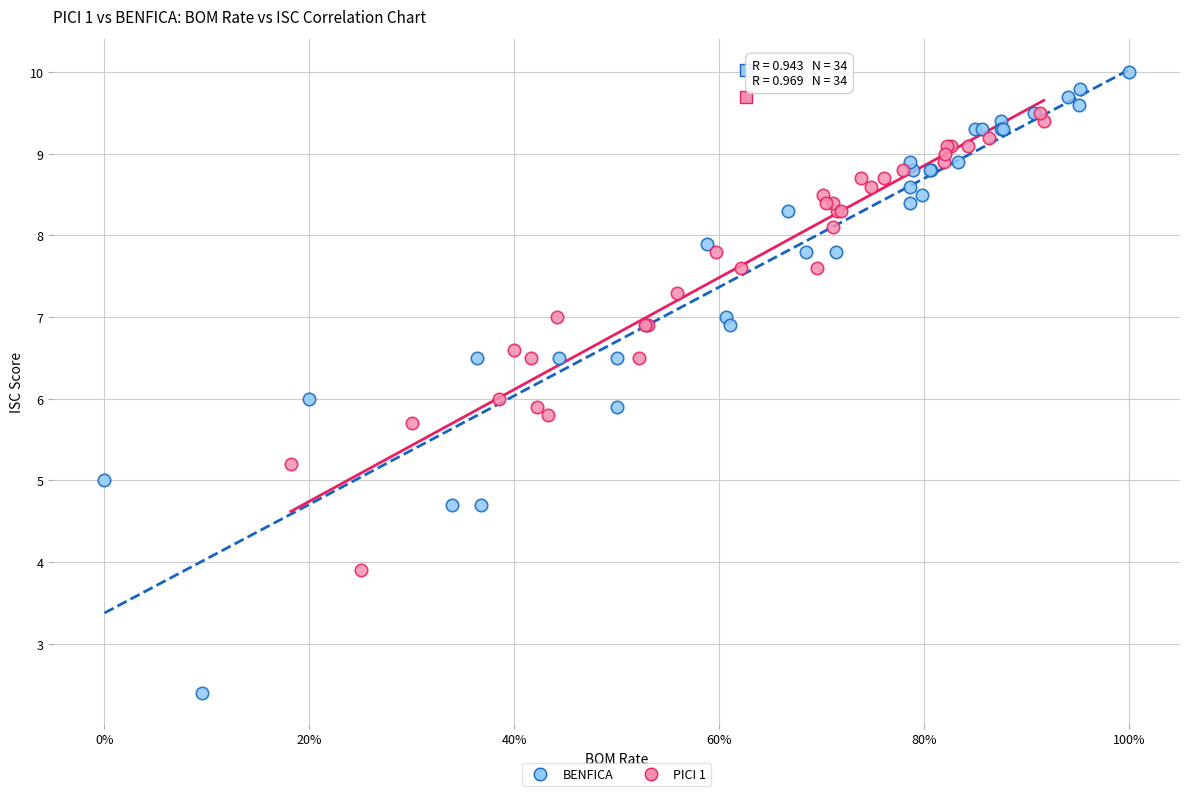

Which series contains the highest Y value?

BENFICA